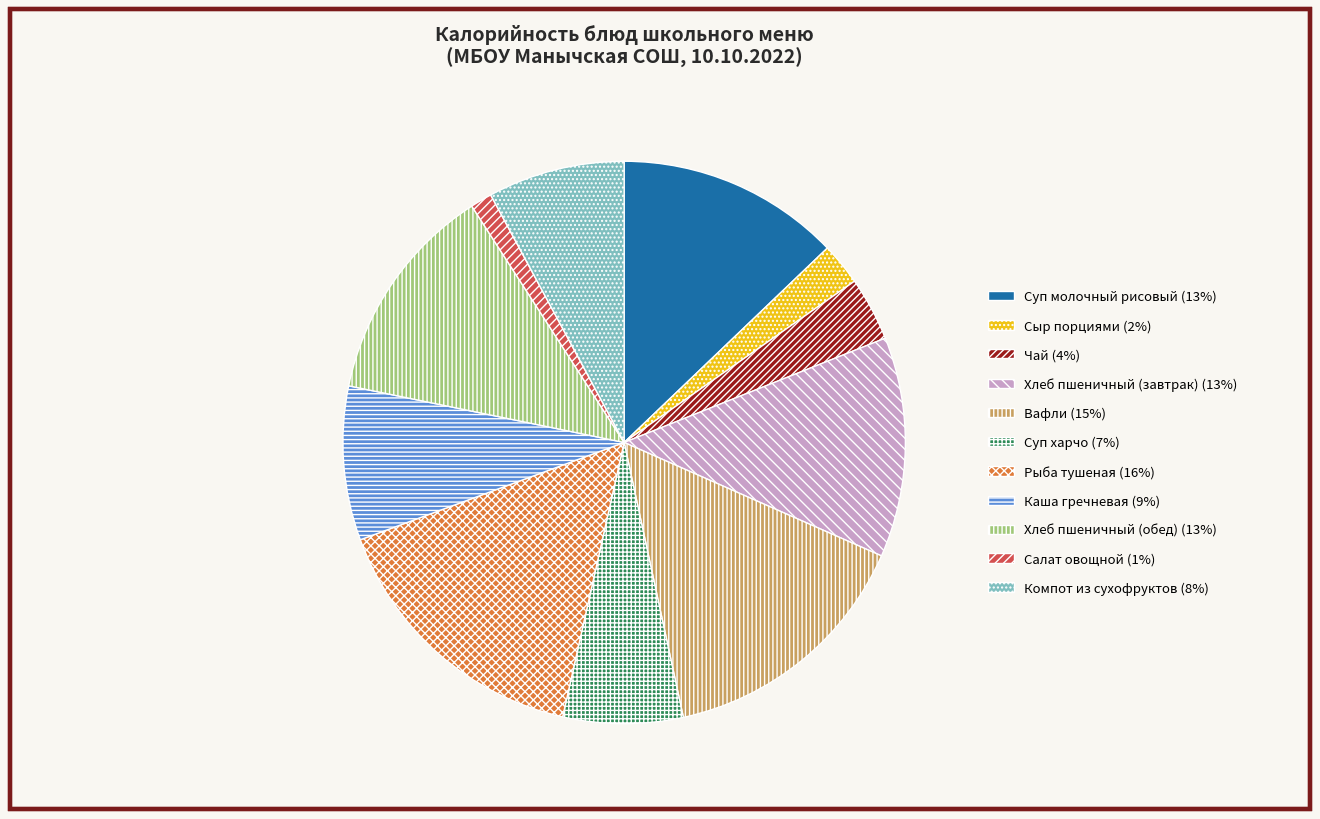

Is there a majority slice in this chart?

No